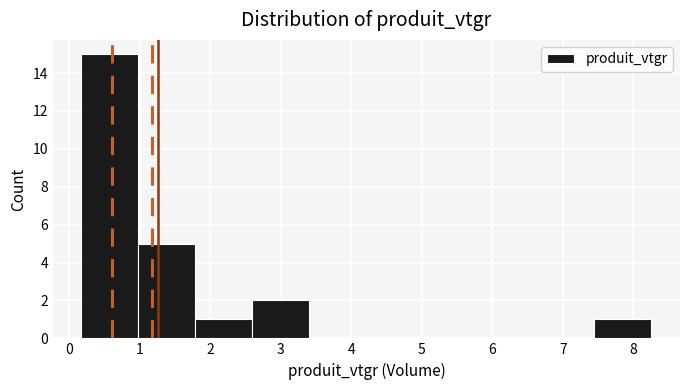

What is the height of the bar covering 1.8 to 2.6 on the x-axis? Neither the bar edges nor the heights are printed on the chart, so give them approximately, as read against the axes.

1